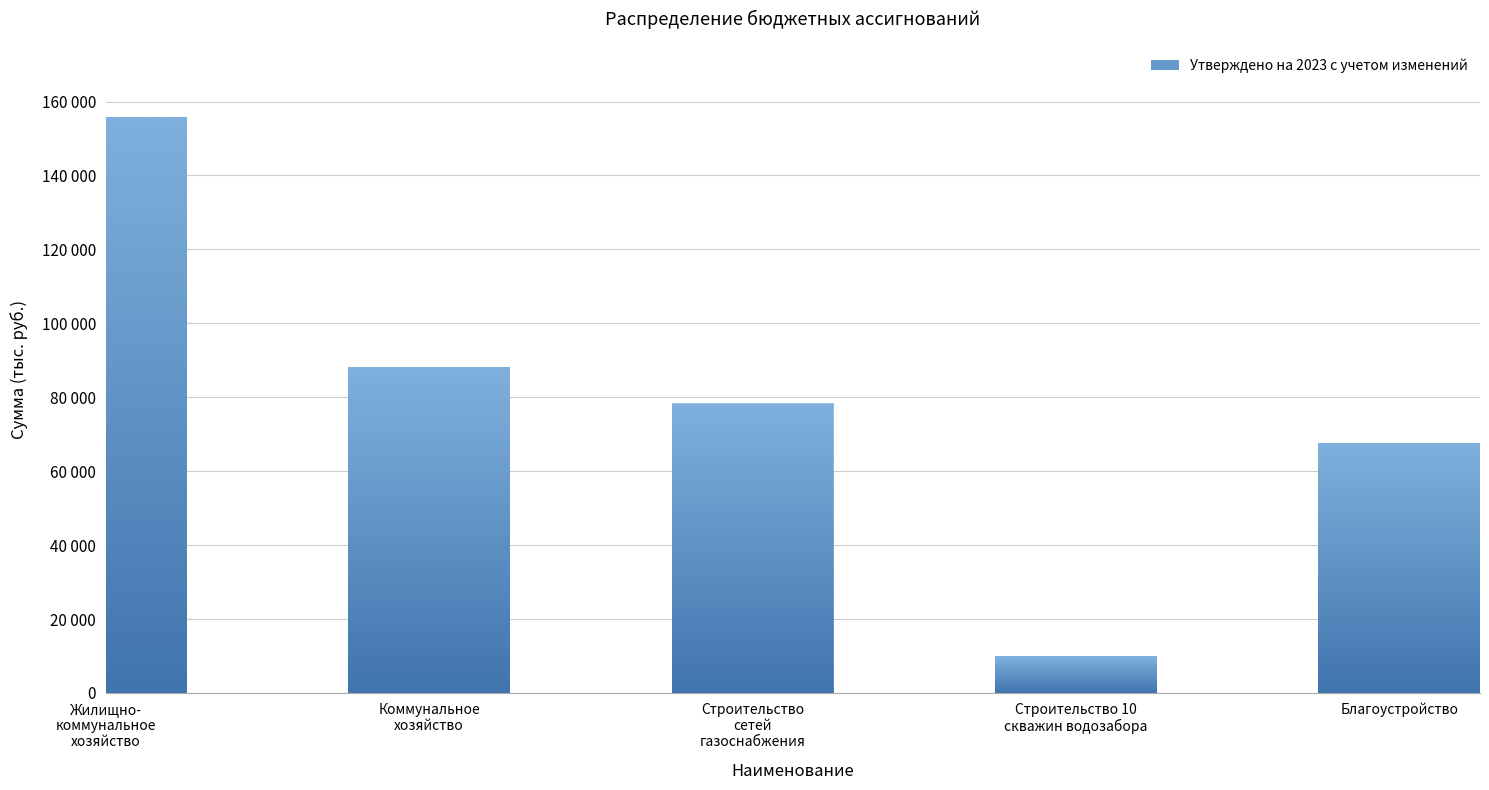

Rank the categories by value from highest to lowest.

Жилищно-
коммунальное
хозяйство, Коммунальное
хозяйство, Строительство
сетей
газоснабжения, Благоустройство, Строительство 10
скважин водозабора